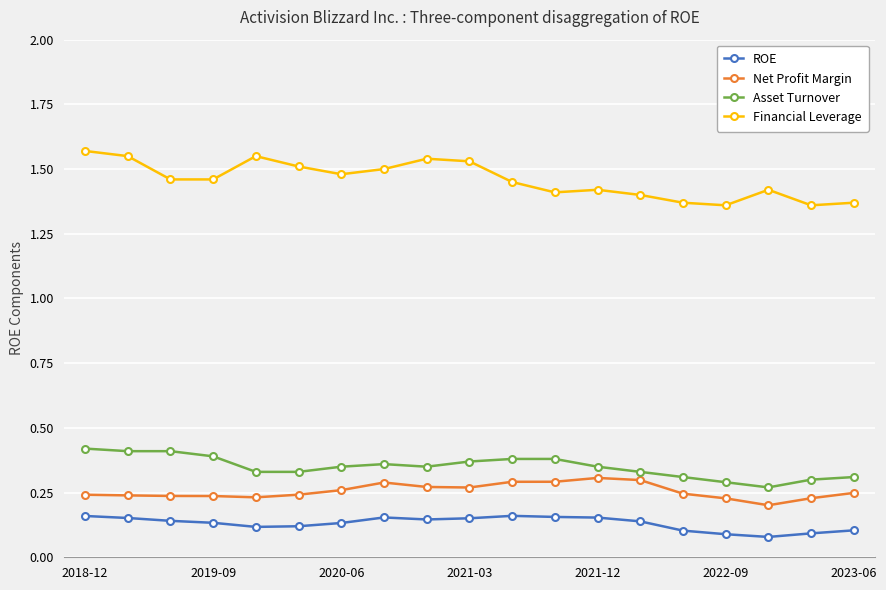

True or false: Net Profit Margin has more than 0 points higher than both neighbors.

True